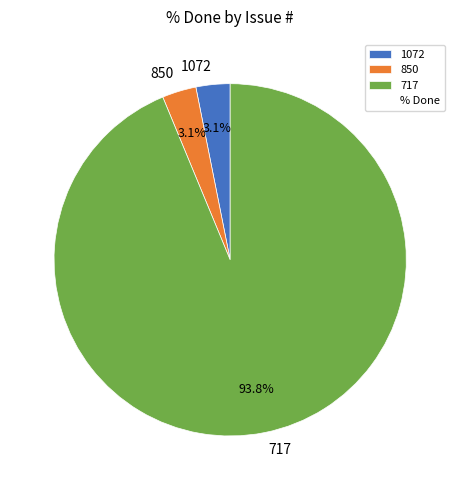

Is the sum of 717 and 850 greater than half?

Yes